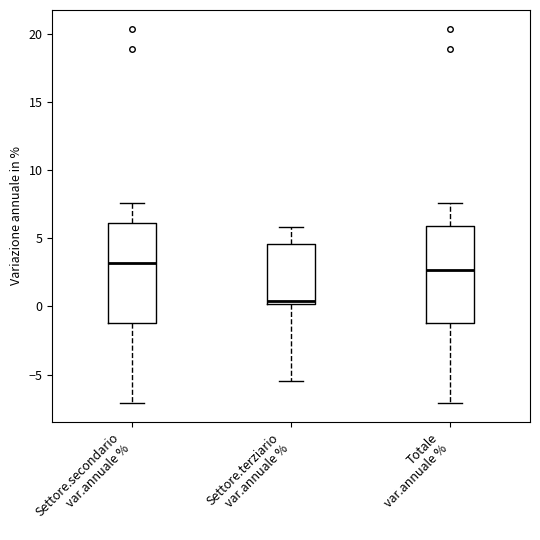

Reading left to right, read every box against the y-axis: the position of its median line, the range the box covers, and the ends of its whiskers. The values are not printed on the chart, so give them approximately, as read against the axis.

Settore.secondario var.annuale %: median 3.0, box -1.0 to 6.0, whiskers -7.0 to 7.5
Settore.terziario var.annuale %: median 0.5, box 0.0 to 4.5, whiskers -5.5 to 6.0
Totale var.annuale %: median 2.5, box -1.0 to 6.0, whiskers -7.0 to 7.5